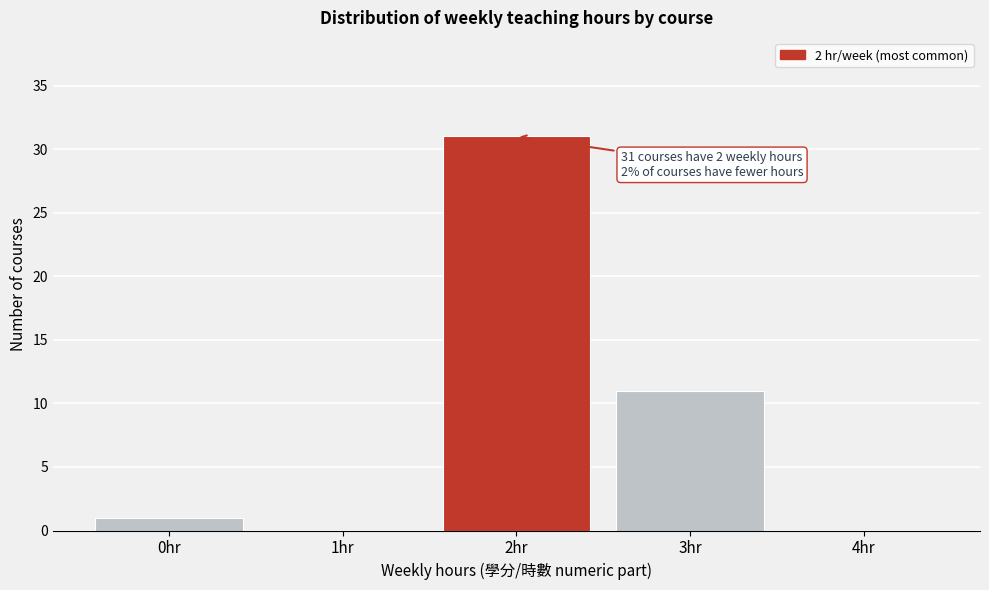

Reading right to left, transcribe all the data shown in this chart.

4hr=0	3hr=11	2hr=31	1hr=0	0hr=1